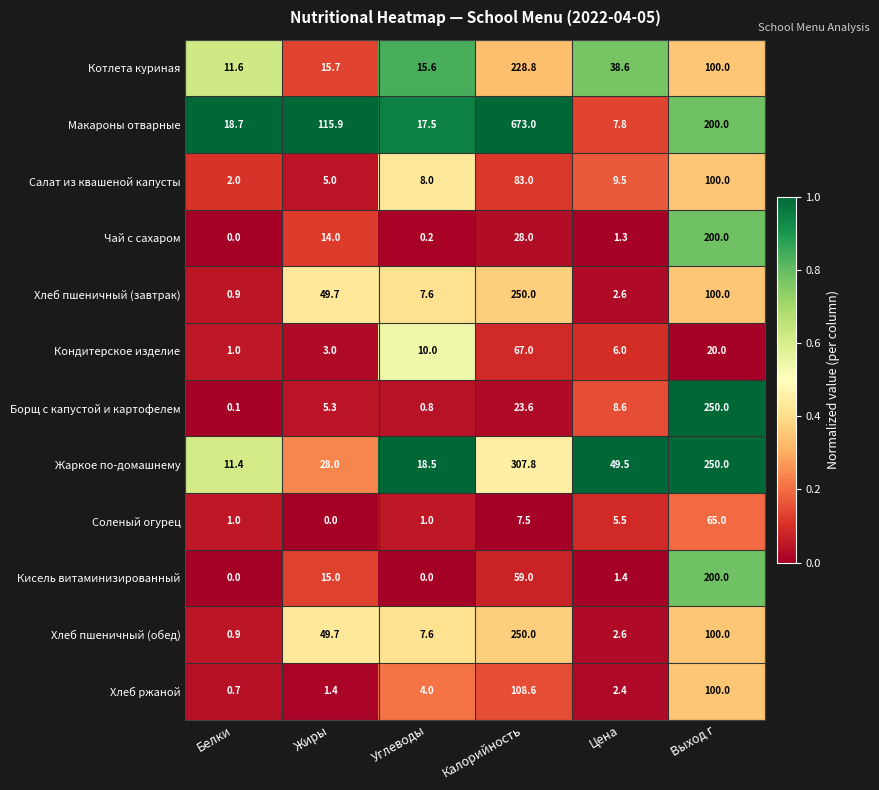

At which label is Хлеб ржаной closest to 54?

Выход г